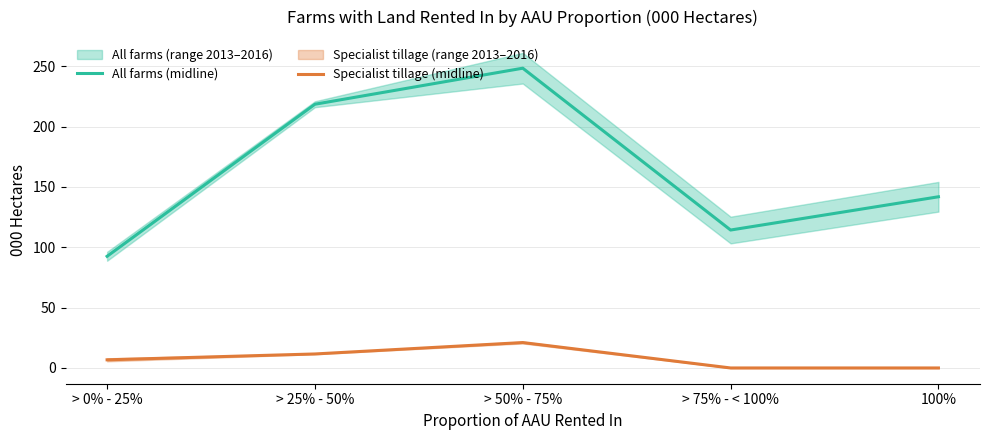

The value of All farms (midline) at > 25% - 50% is 84.2. True or false?

False